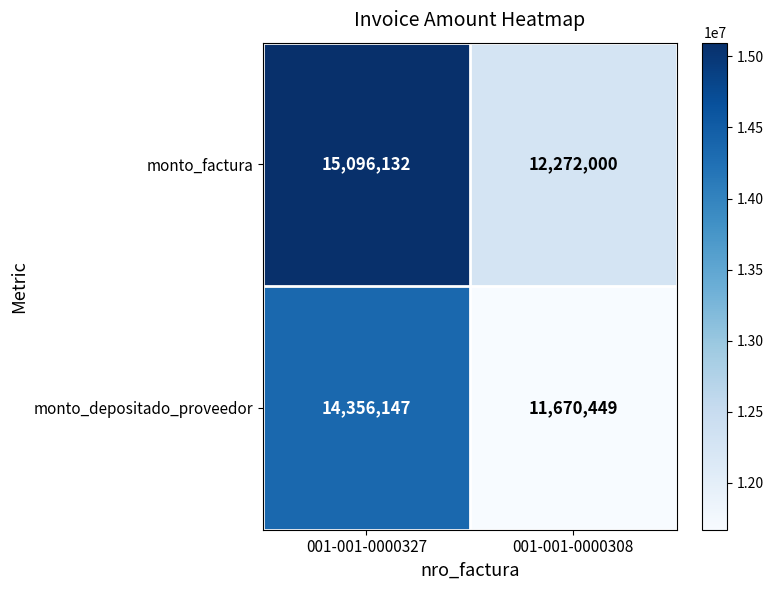

What is the approximate value of monto_factura at 001-001-0000308, to the nearest 50?

12272000